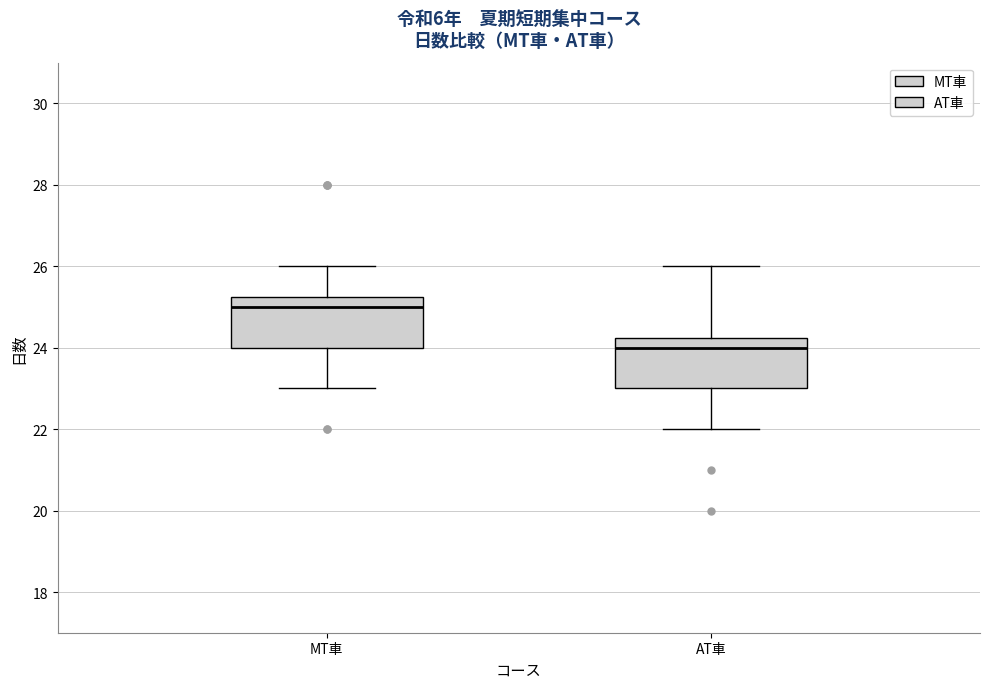

Which box has the highest median line?

MT車